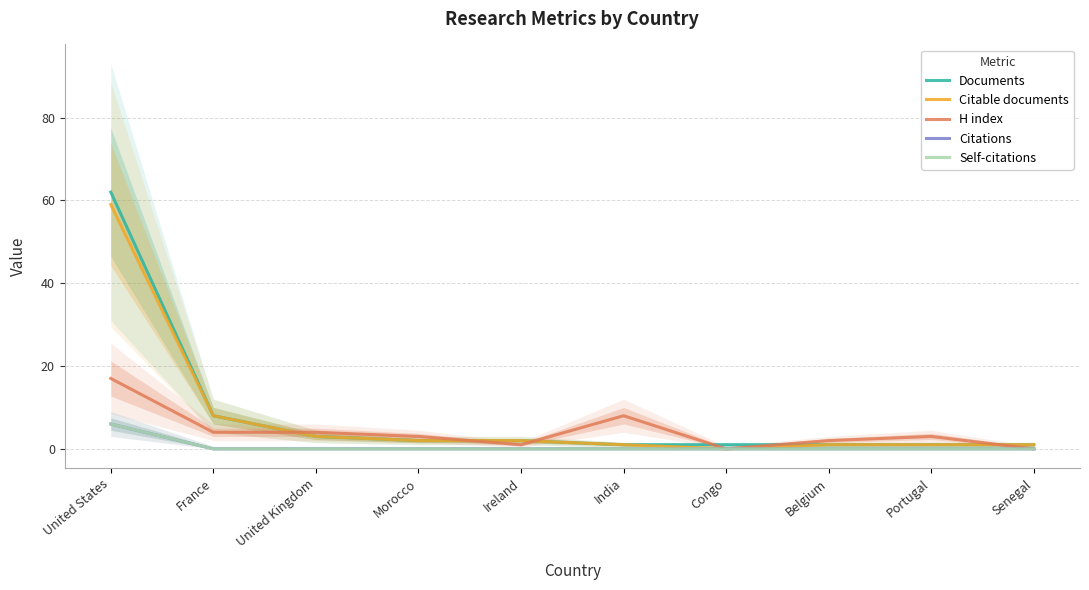

At which label is Citable documents closest to 29?

France